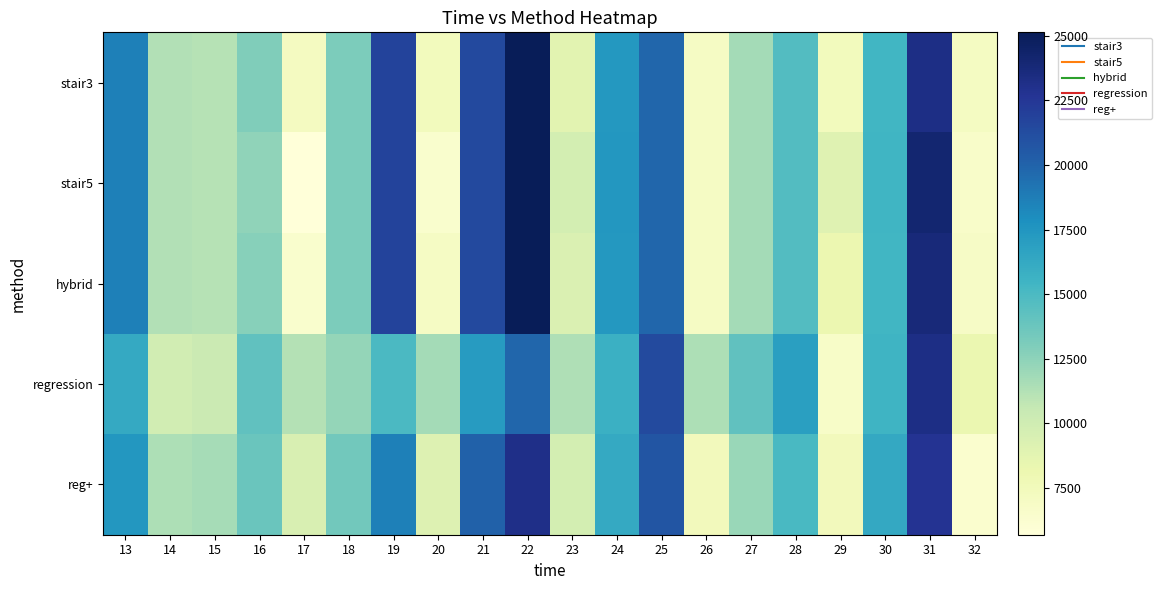

What is the maximum value shown in the chart?

25139.0